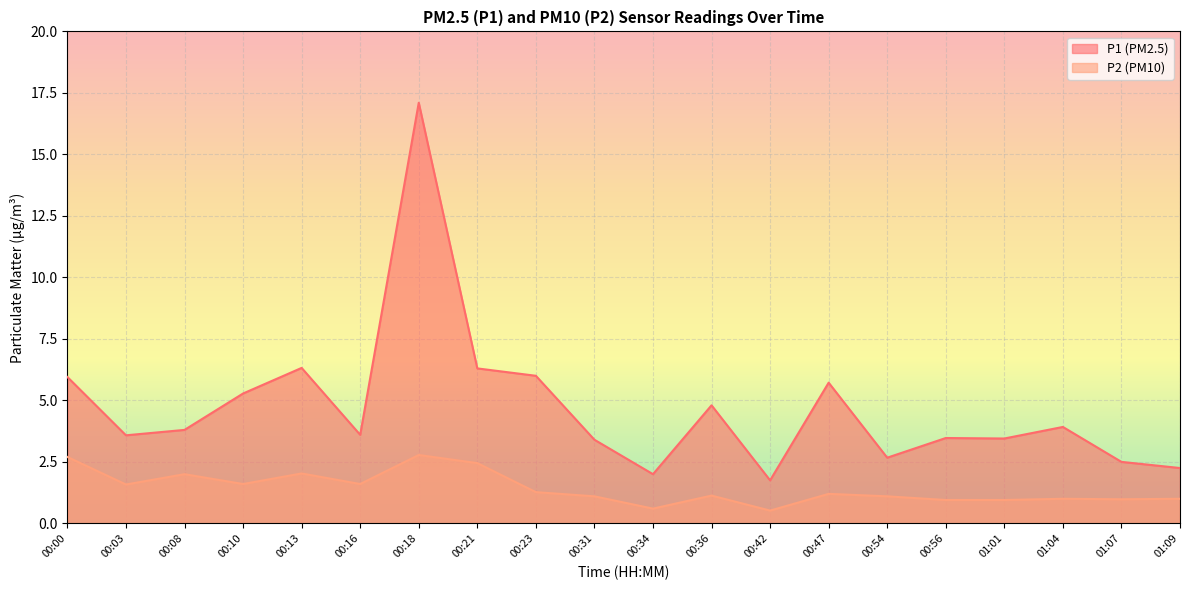

The P1 series shows 17.1 at 00:18. True or false?

True